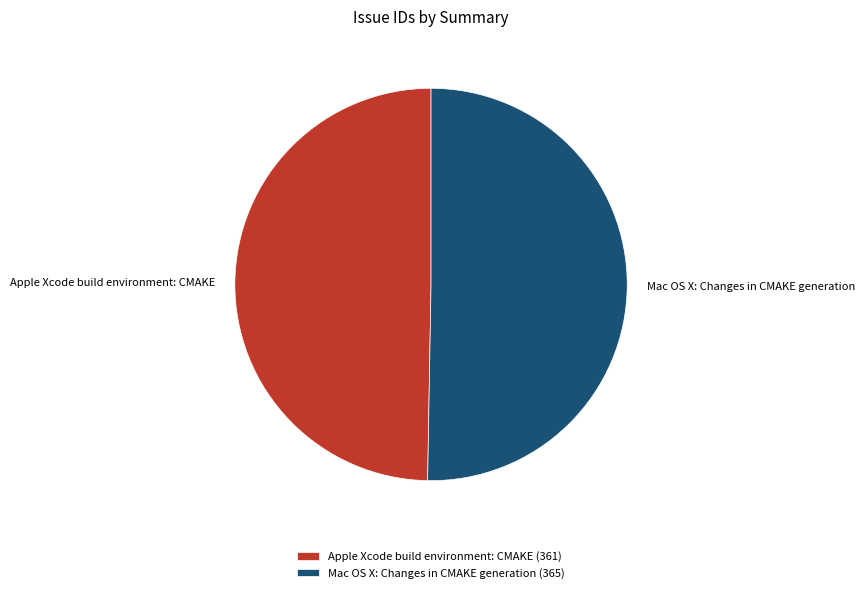

The Mac OS X: Changes in CMAKE generation slice represents 61% of the pie. True or false?

False